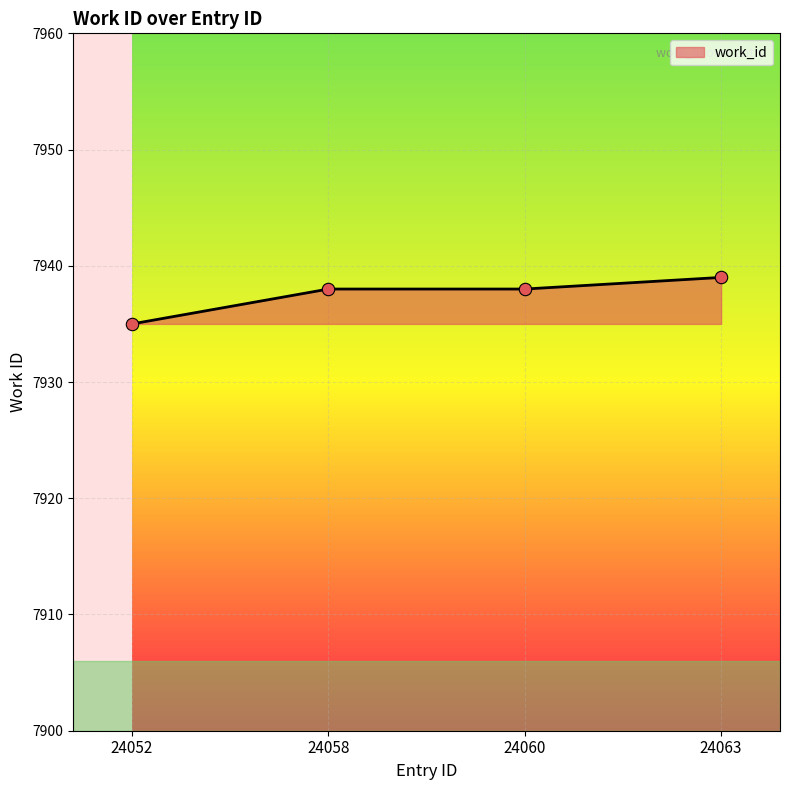

What is the change in value from 24058 to 24063?

+1